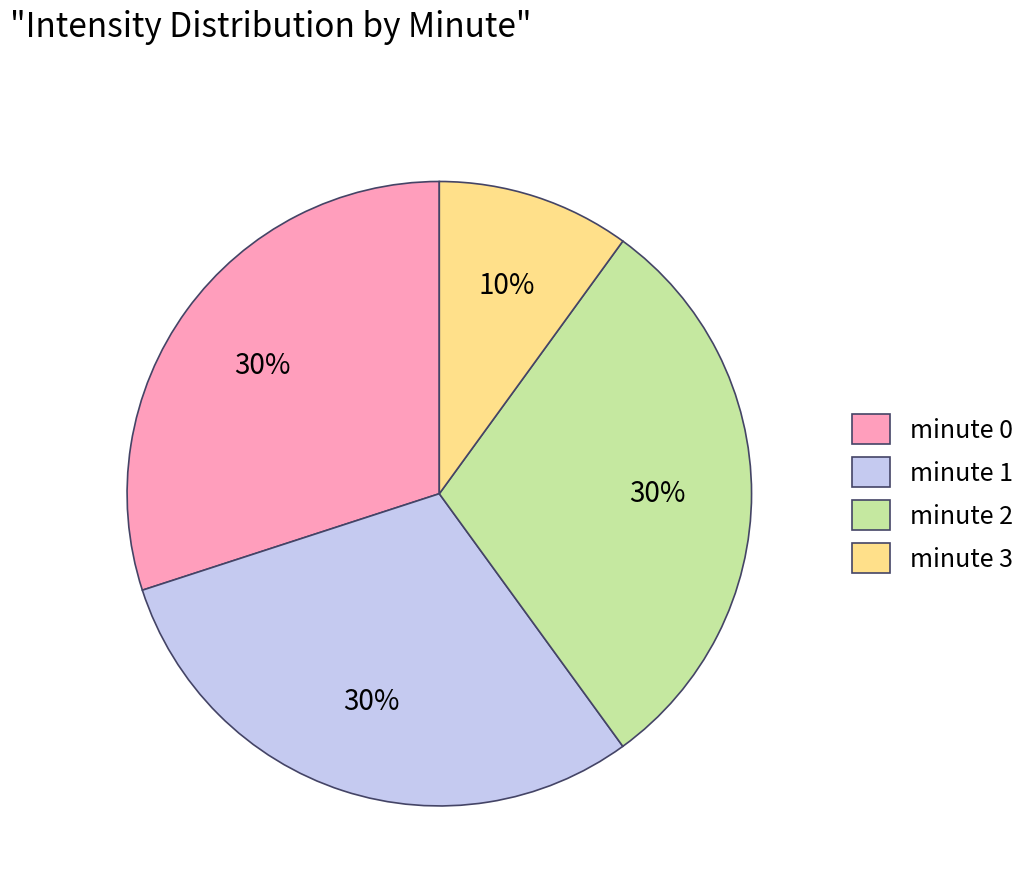

To the nearest percent, what portion does minute 0 represent?

30%